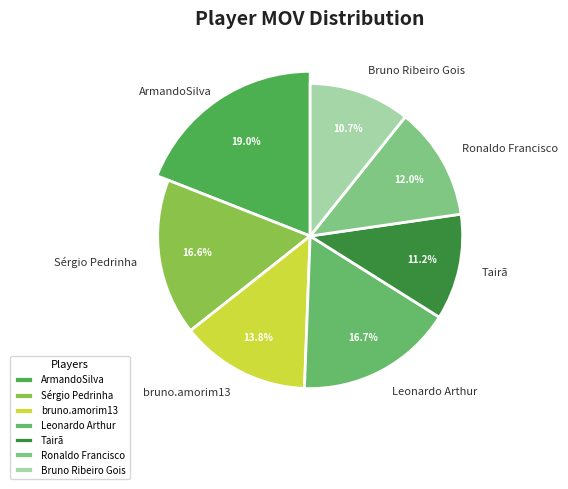

Does any single category account for the majority?

No